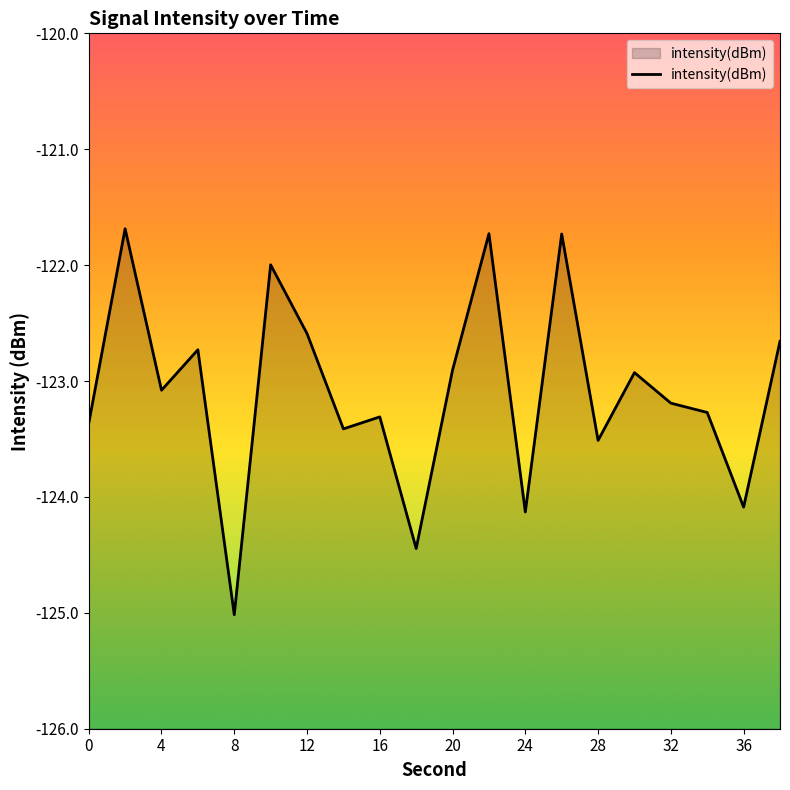

The chart shows a value of -196.4 at 36. True or false?

False